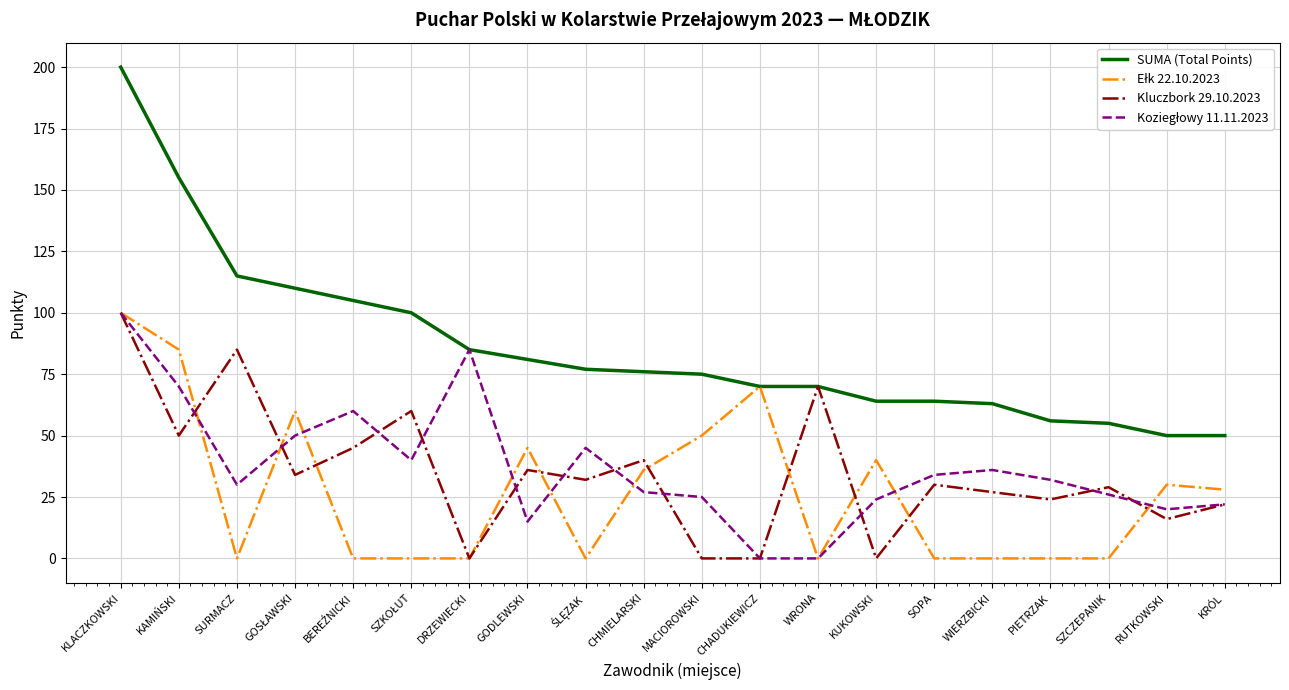

At how many categories does at least one series exceed 197?

1